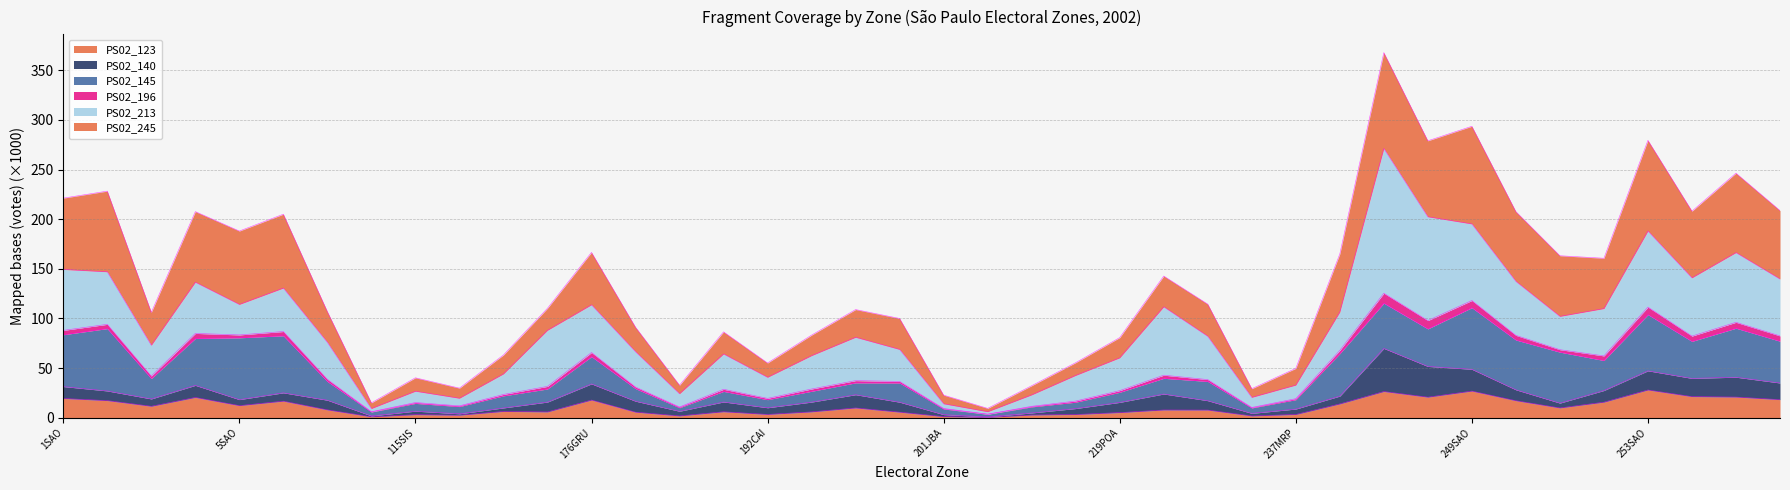

What is the label of the 13th point from the right?

227VGP